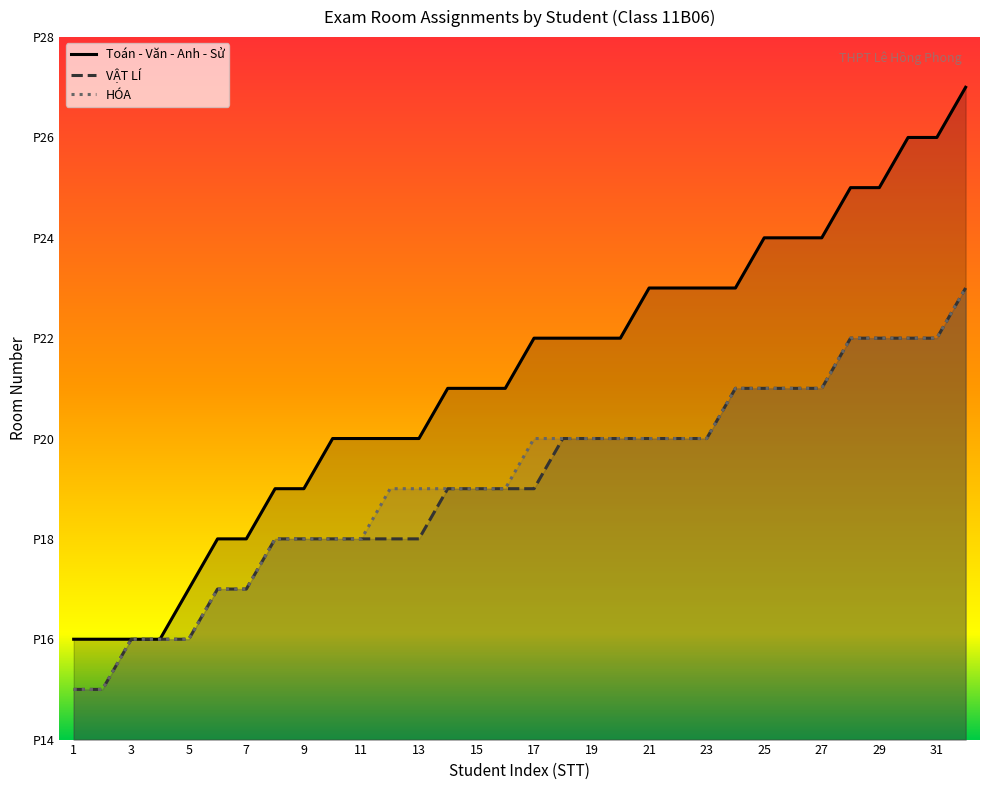

At which label is VẬT LÍ closest to 19?

14